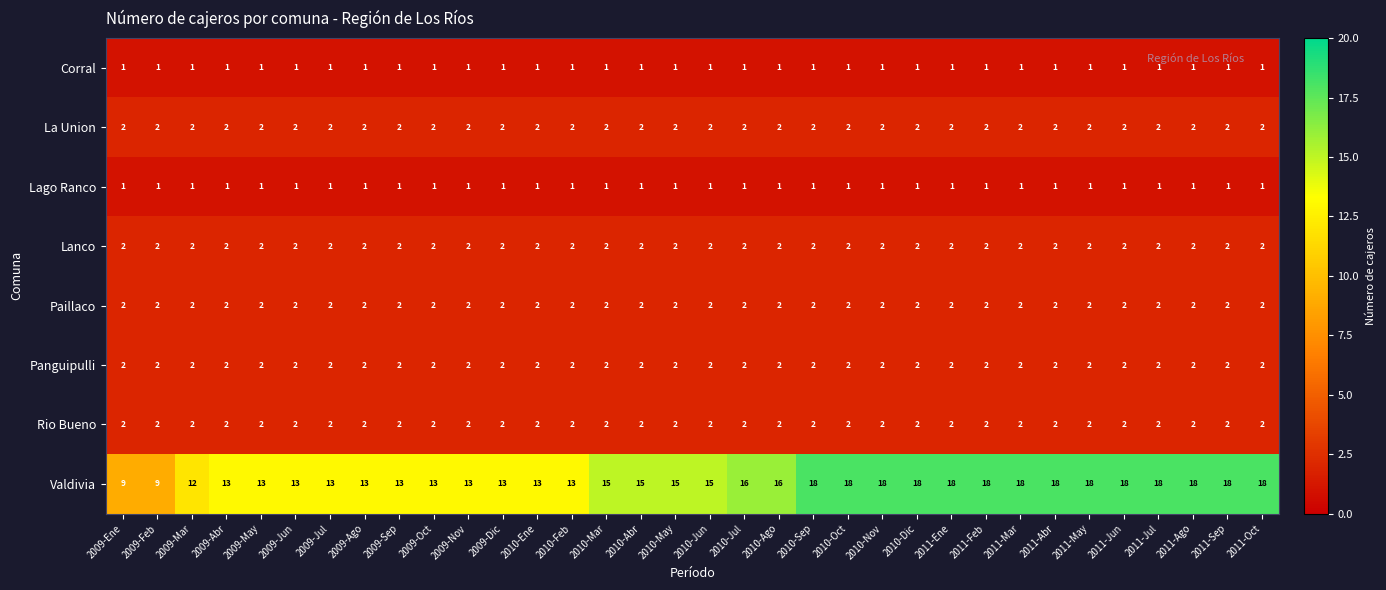

What is the spread (max minus min) of values at 2010-Jul?

15